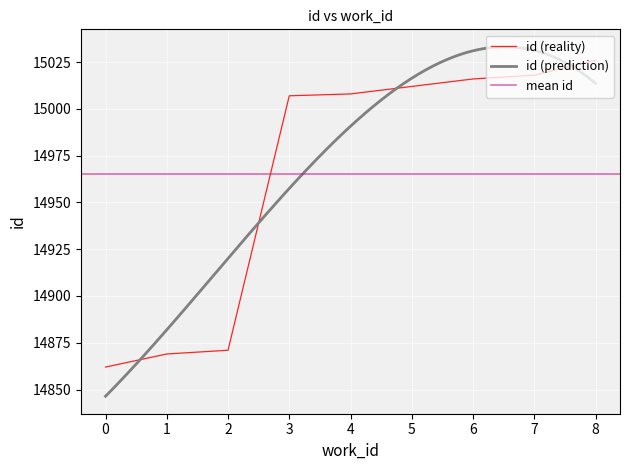

The value of id (reality) at 4 is 15008. True or false?

True